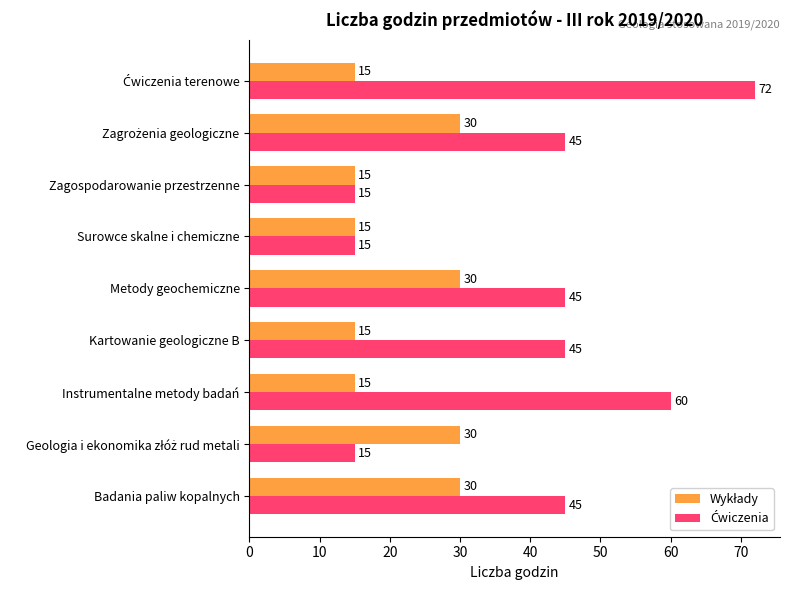

What is the total value across all series at Metody geochemiczne?

75